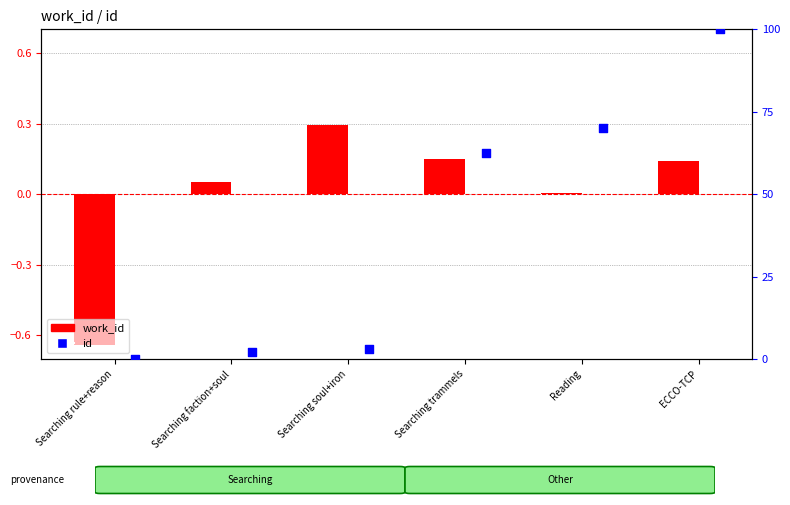

What is the total value across all series at Searching trammels?

62.5